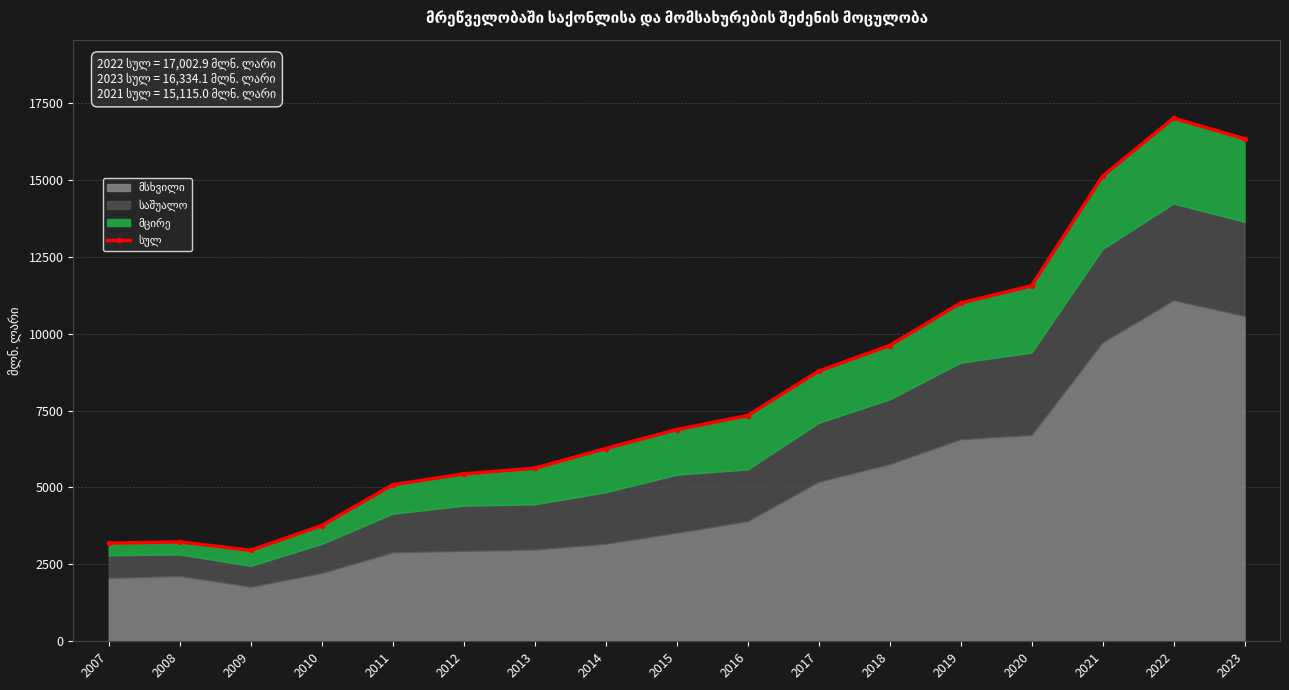

Reading left to right, list all the values displayed in this chart.

3191.3	3229.7	2957.5	3763.1	5085.9	5441.5	5624.9	6264.2	6879.8	7337.6	8779.9	9612.4	10992.1	11554.9	15115.0	17002.9	16334.1